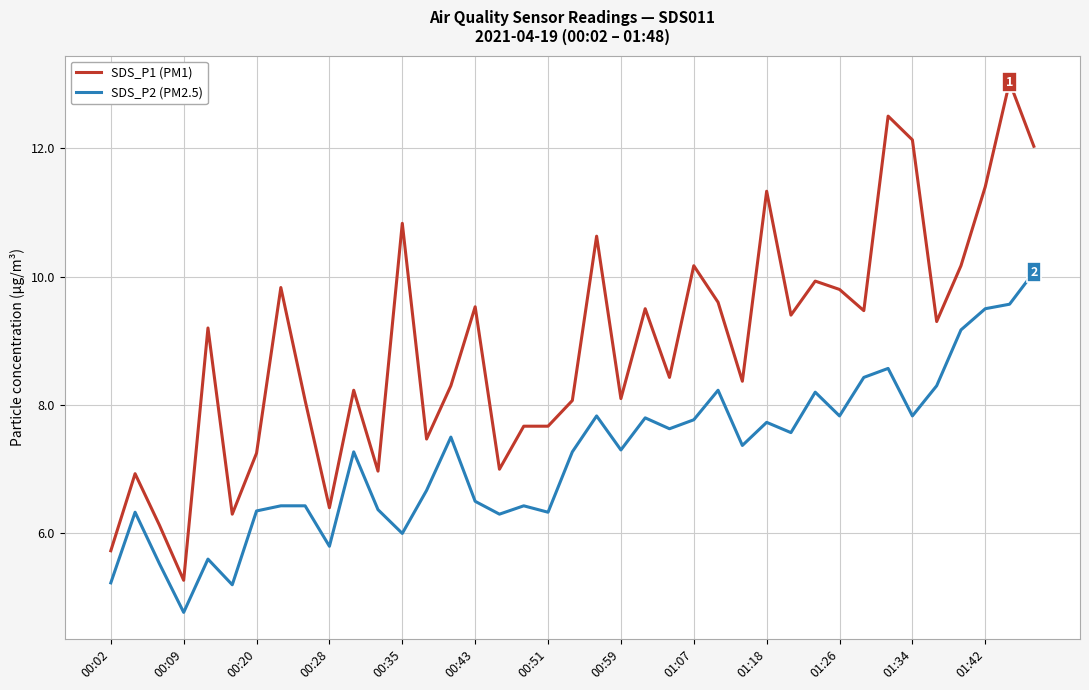

How many lines are shown in the chart?

2